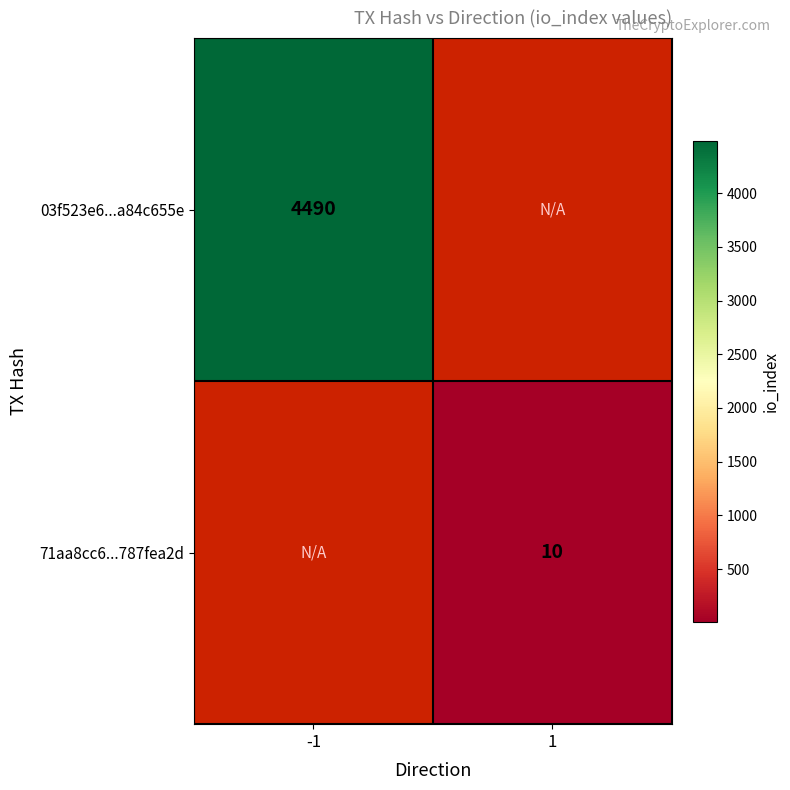

True or false: 03f523e6...a84c655e has a value of 4490 at -1.

True